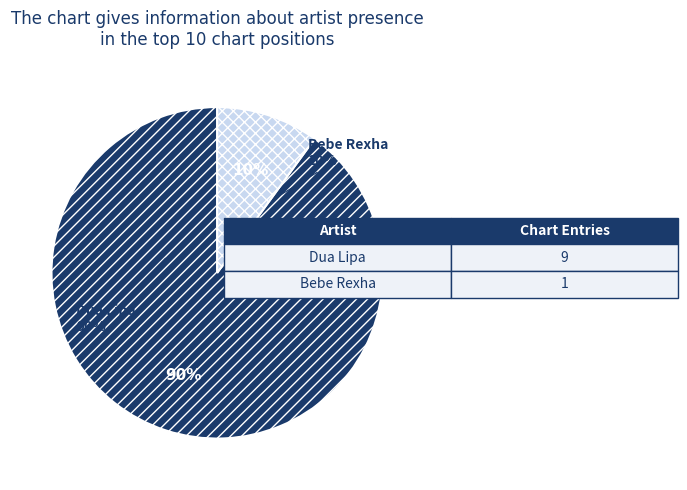

Combined, do Dua Lipa and Bebe Rexha account for over 50%?

Yes